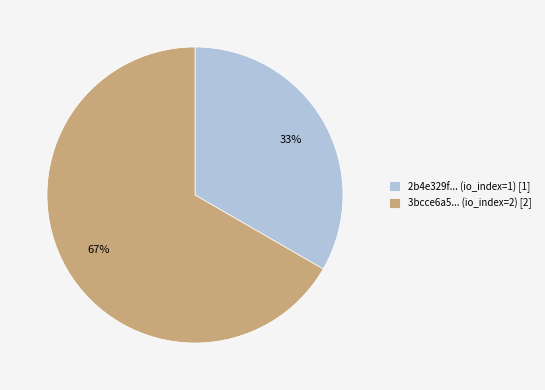

To the nearest percent, what percentage of the pie is 2b4e329f... (io_index=1) [1]?

33%